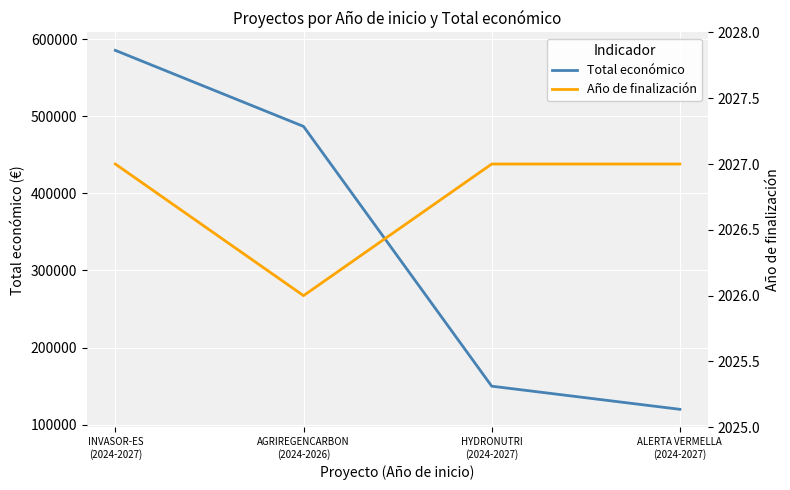

Is this an area chart (filled region under the line)?

No